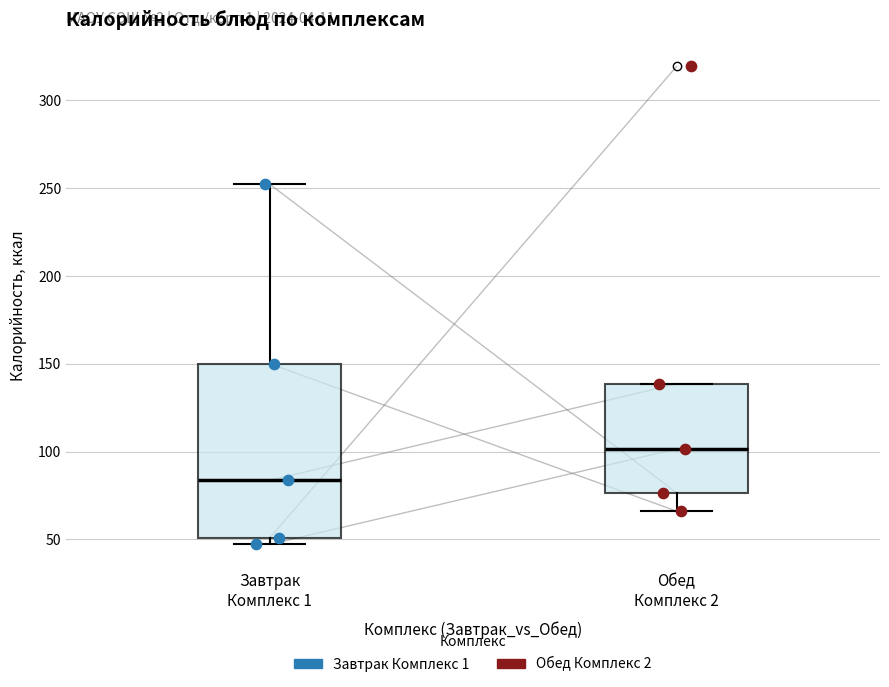

Reading left to right, read every box against the y-axis: the position of its median line, the range the box covers, and the ends of its whiskers. The values are not printed on the chart, so give them approximately, as read against the axis.

Завтрак Комплекс 1: median 85, box 50 to 150, whiskers 45 to 250
Обед Комплекс 2: median 100, box 75 to 140, whiskers 65 to 140